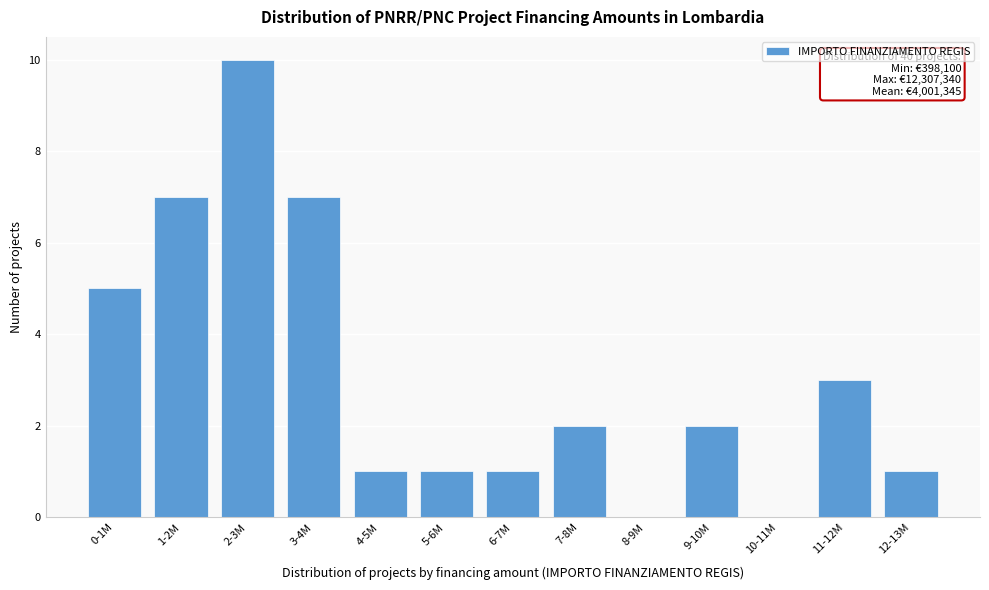

Reading right to left, list all the values displayed in this chart.

12-13M=1	11-12M=3	10-11M=0	9-10M=2	8-9M=0	7-8M=2	6-7M=1	5-6M=1	4-5M=1	3-4M=7	2-3M=10	1-2M=7	0-1M=5